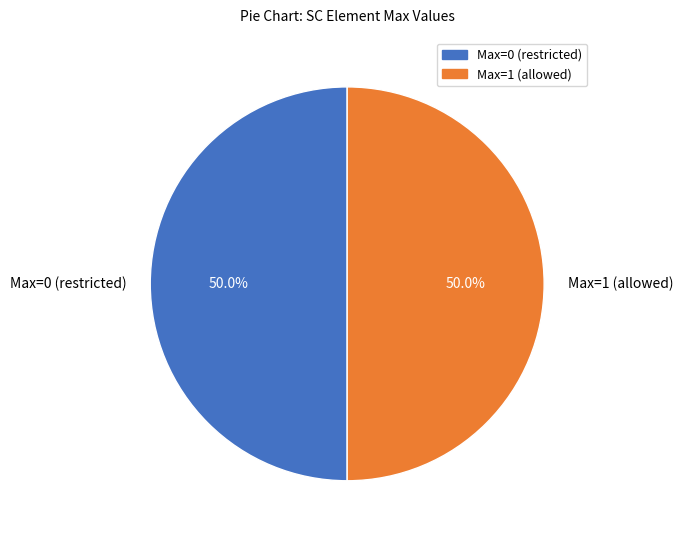

Count the number of slices in the pie.

2